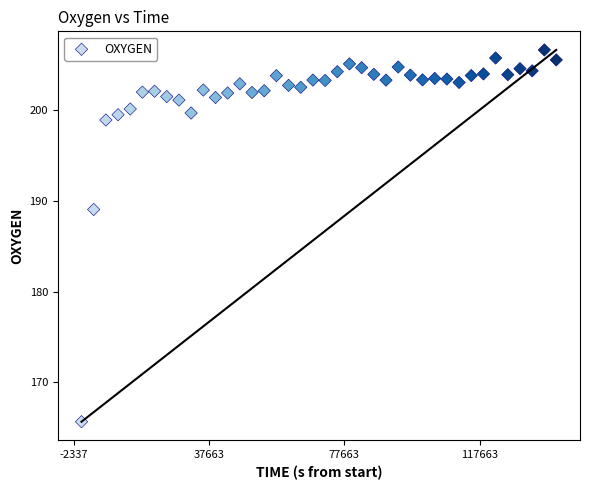

What is the range of Y values (max minus min)?

41.0